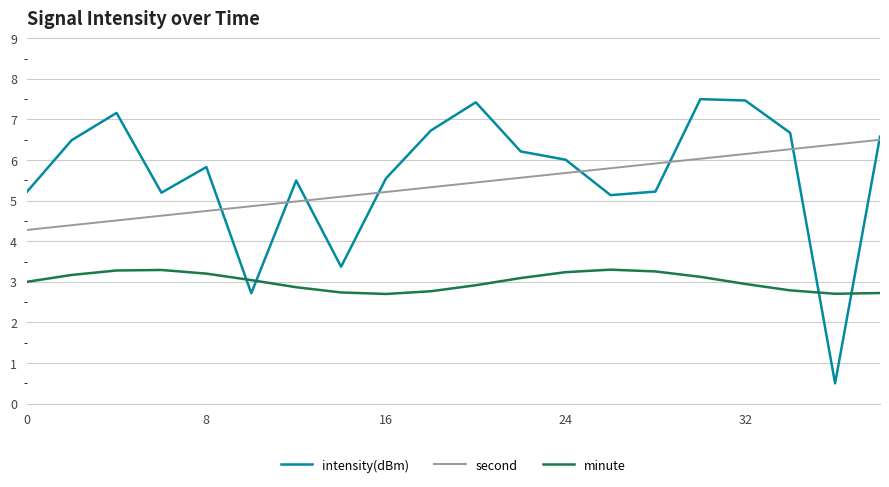

List the series in order of their peak value, lowest first.

minute, second, intensity(dBm)